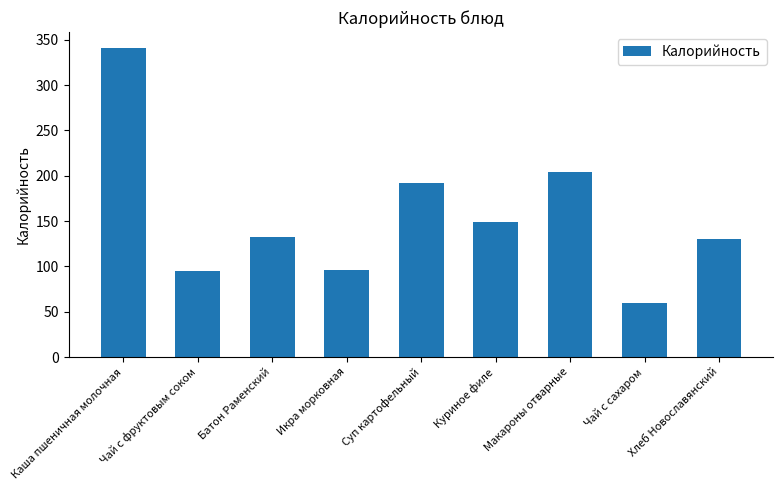

What is the ratio of the value at Хлеб Новославянский to the value at Чай с фруктовым соком?

1.4